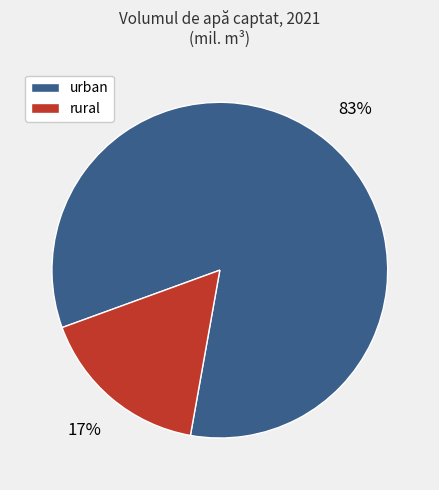

Is the sum of rural and urban greater than half?

Yes